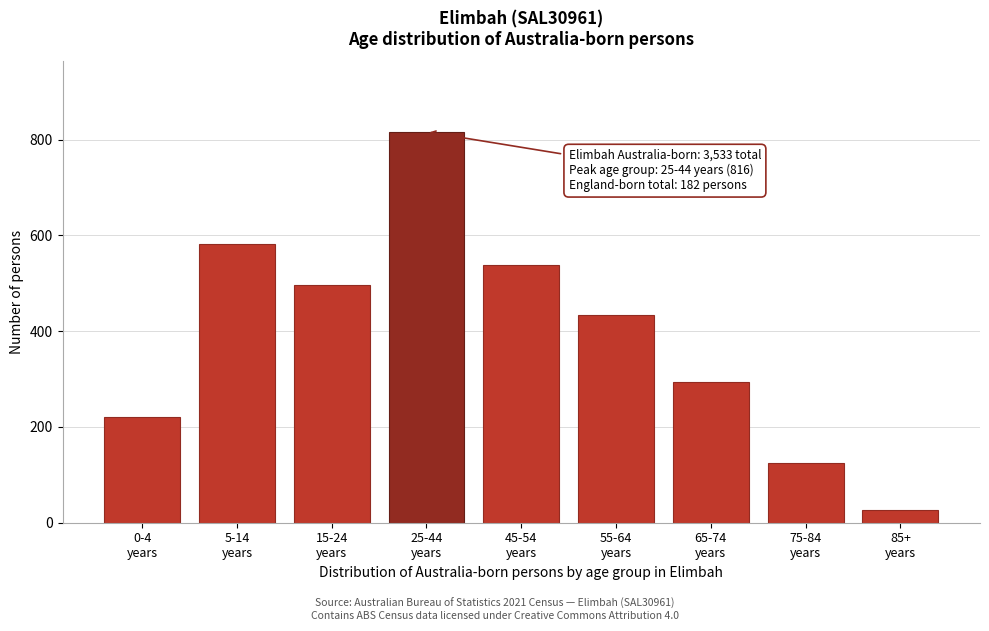

Reading right to left, what are all the values shown in this chart?

27	124	293	434	537	816	497	581	220